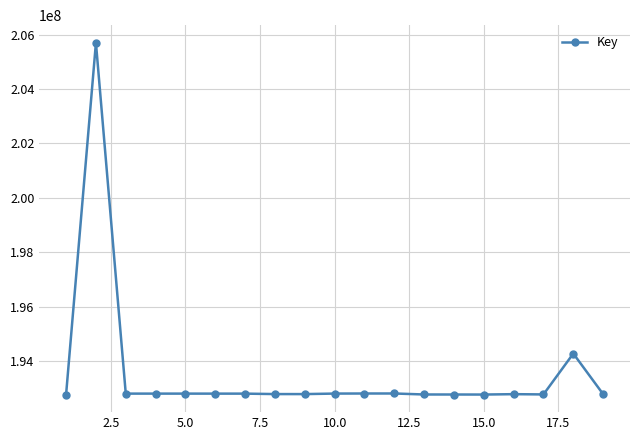

What is the greatest value displayed?

205703535